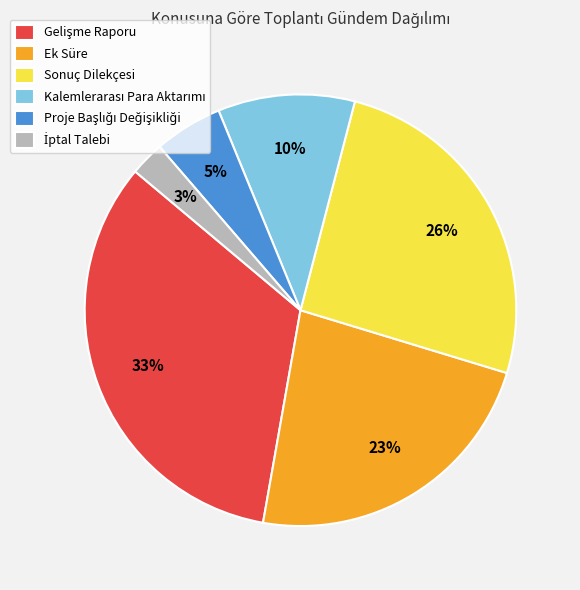

To the nearest percent, what portion does Sonuç Dilekçesi represent?

26%